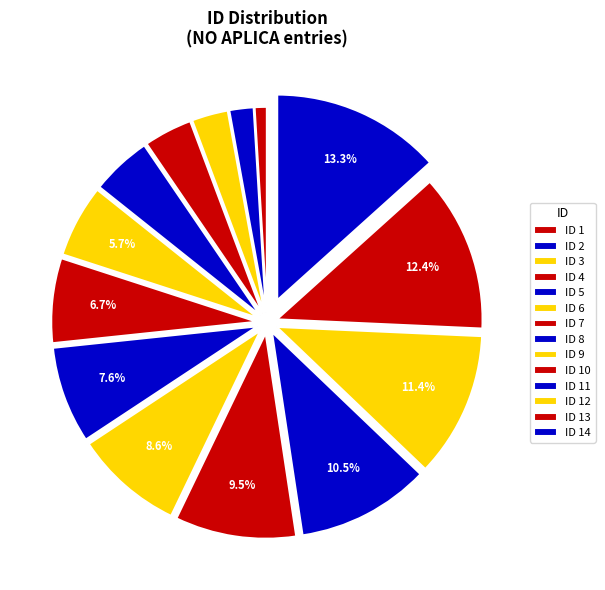

Count the number of slices in the pie.

14